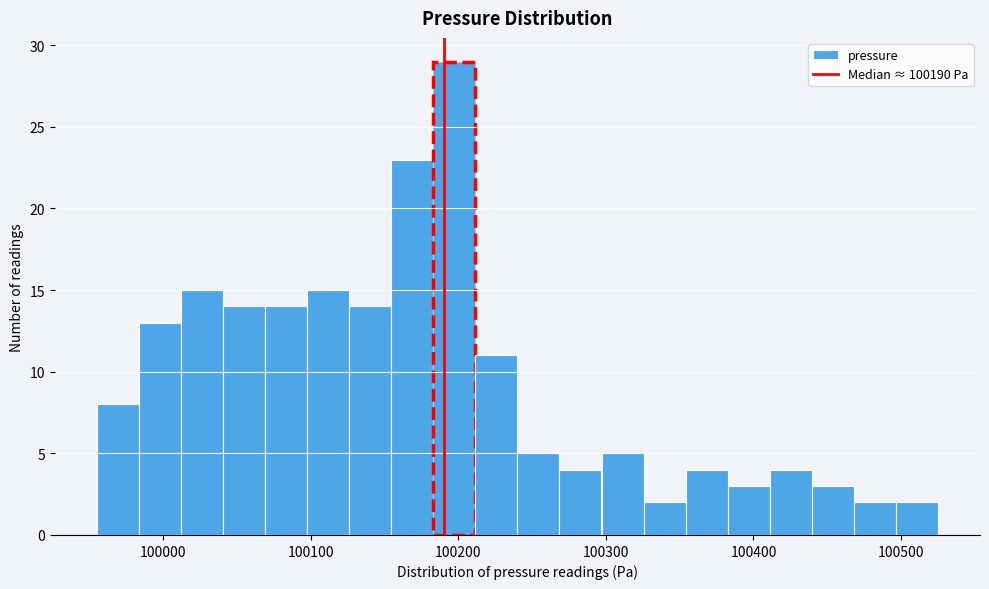

Around what value on the x-axis is the tallest bar? Give the approximate position of its centre, as read against the axis.

100200